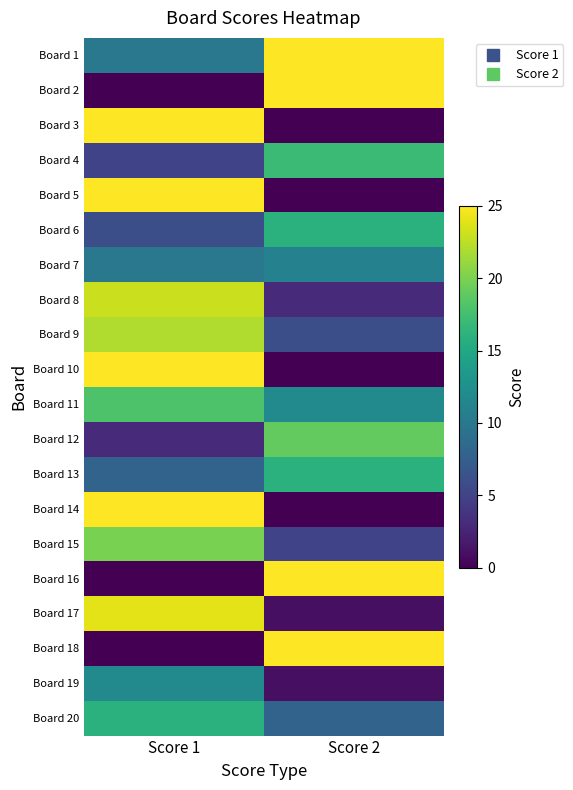

Which series has the largest total across all categories?

Board 1